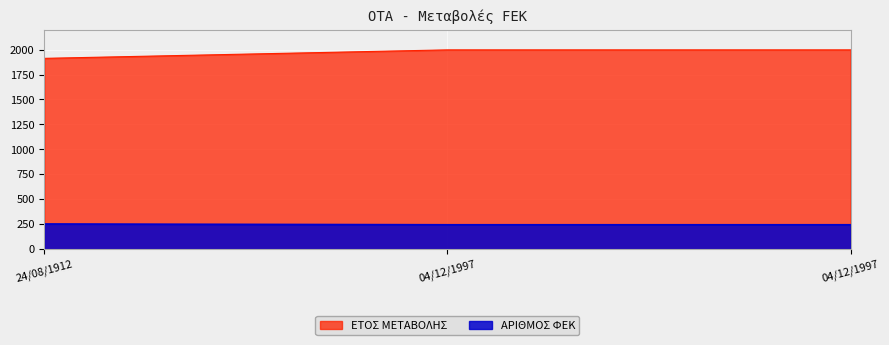

What value does the ΑΡΙΘΜΟΣ ΦΕΚ series have at 24/08/1912?

252